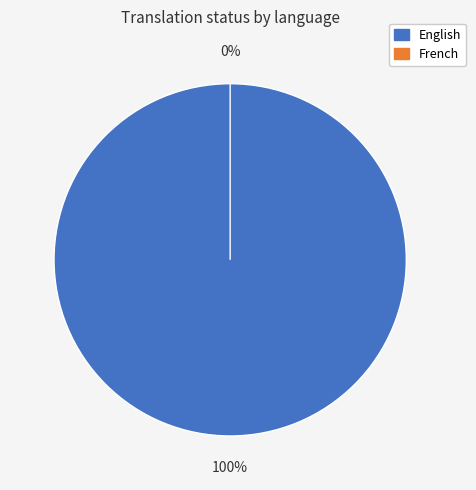

Which slice is the largest?

English